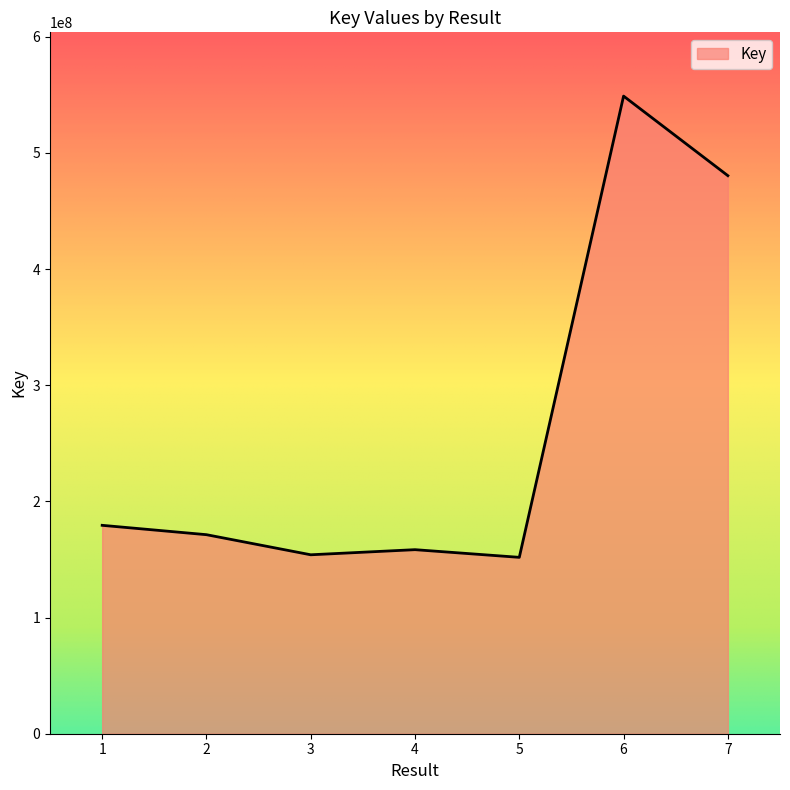

What is the change in value from 5 to 7?

+328525684